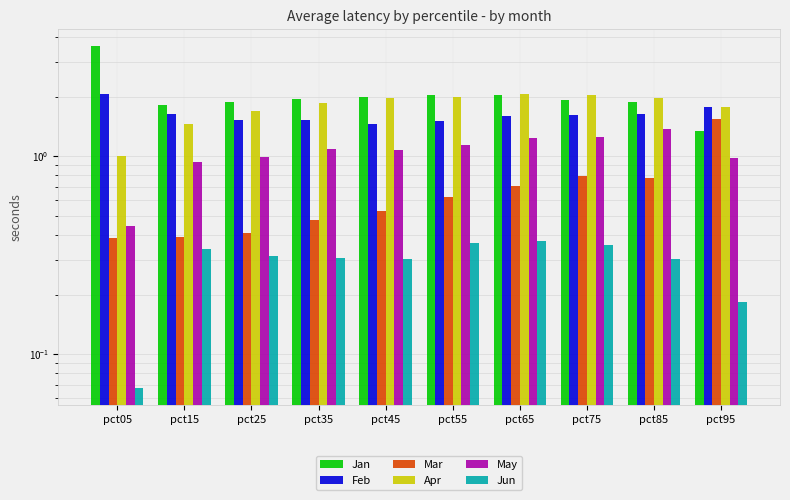

The Jan series shows 1.4 at pct55. True or false?

False